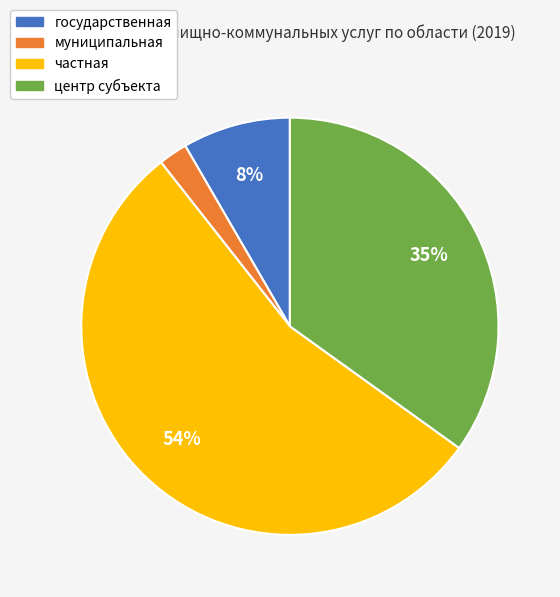

Between центр субъекта and государственная, which is larger?

центр субъекта